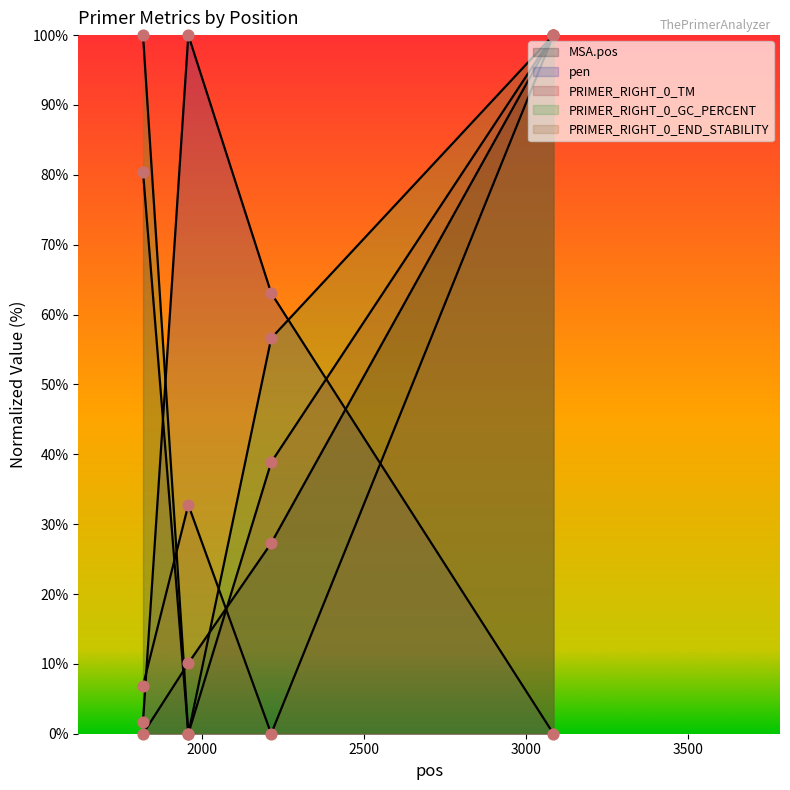

What is the total value across all series at 3085?

400.0